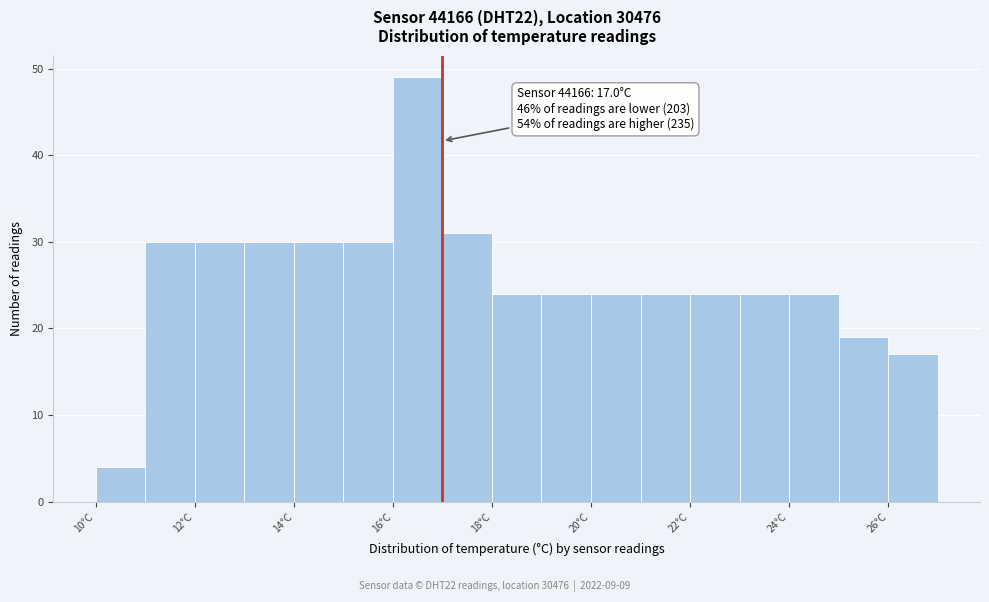

Over which range of the x-axis is the bar tallest?

16 to 17